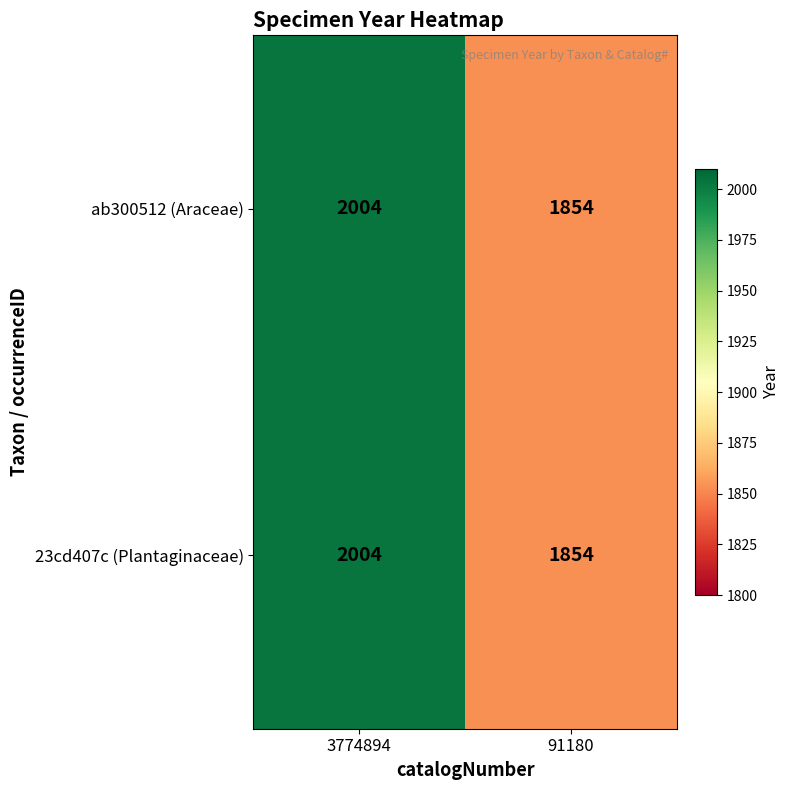

What is the sum of all 23cd407c (Plantaginaceae) values?

3858